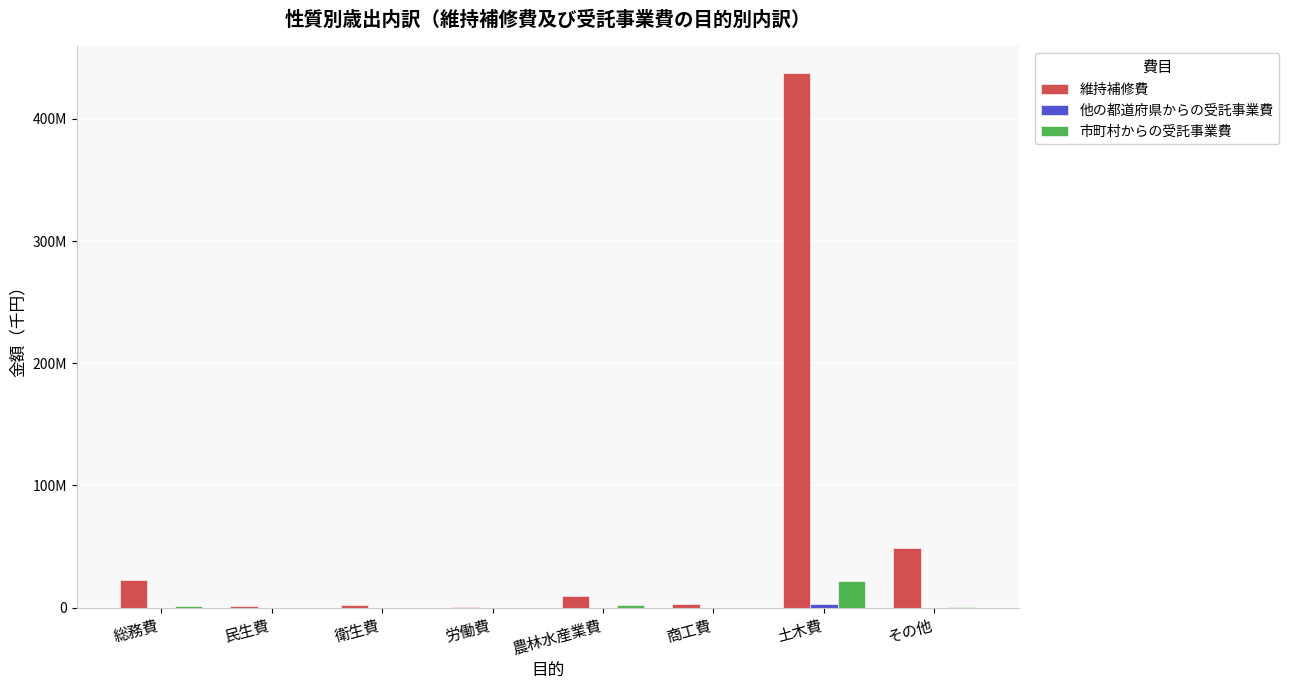

The 市町村からの受託事業費 series shows 29420987 at 土木費. True or false?

False